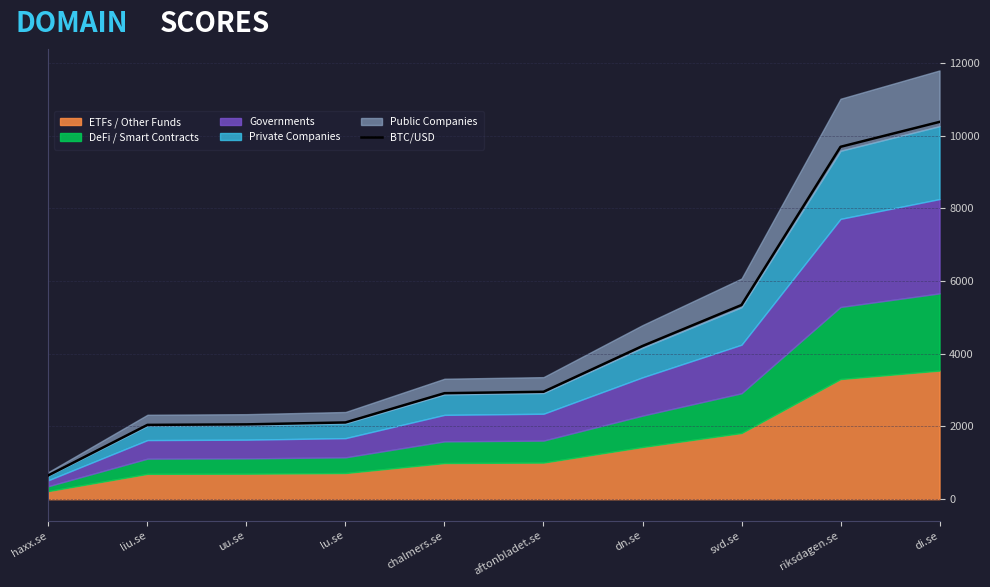

What is the difference between the values at haxx.se and liu.se?

1386.9